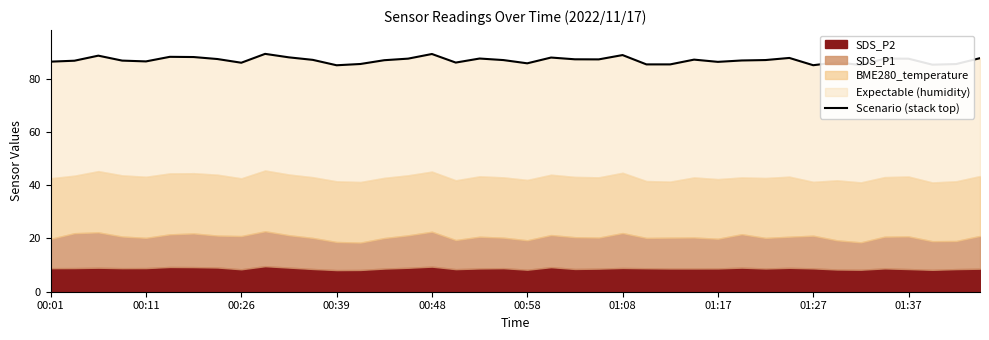

The value at 11 is 23.9. True or false?

False